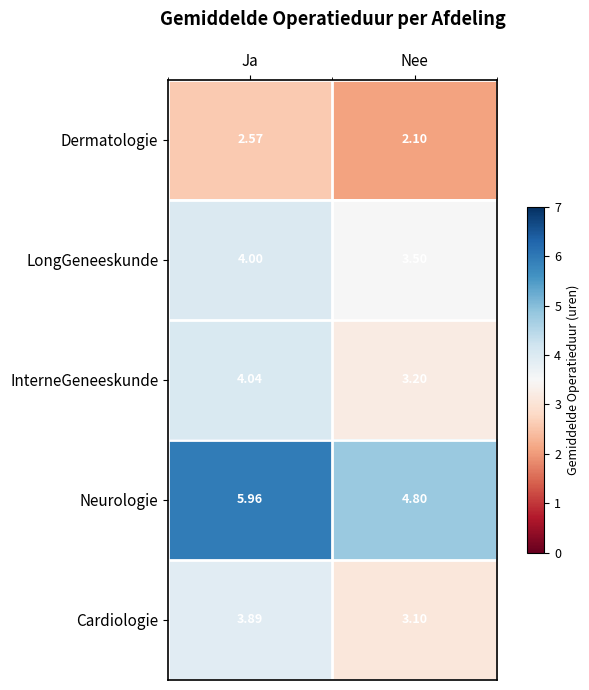

Which series has the largest total across all categories?

Neurologie